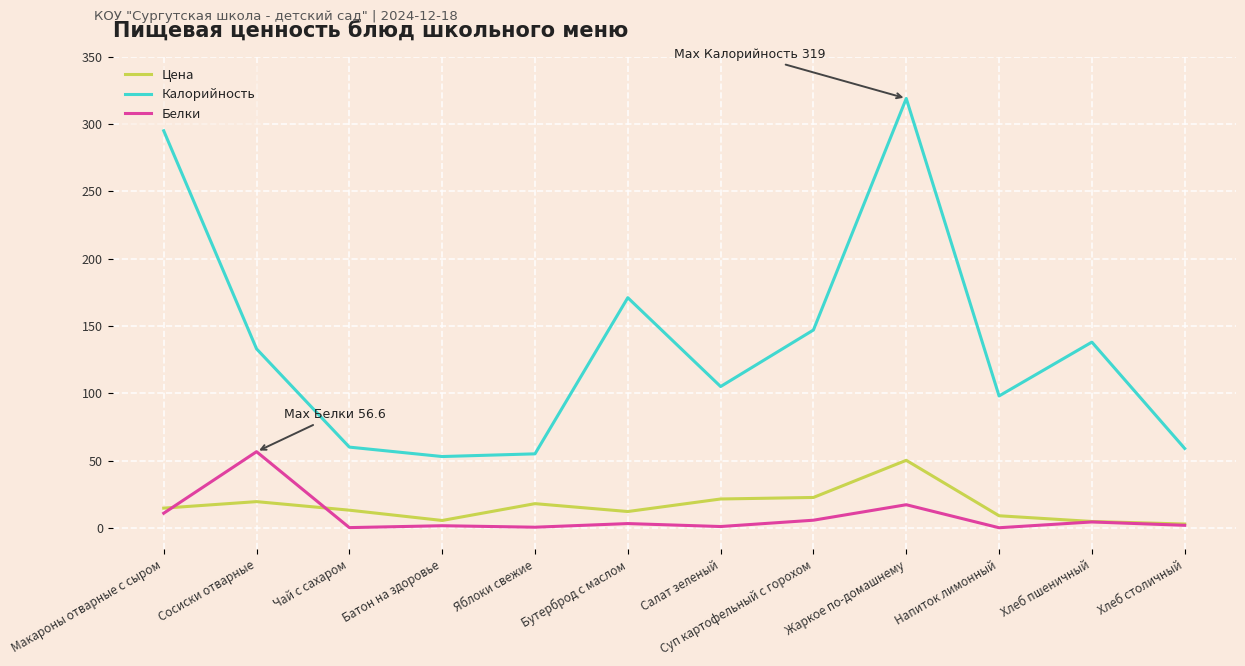

What is the smallest value displayed?

0.1